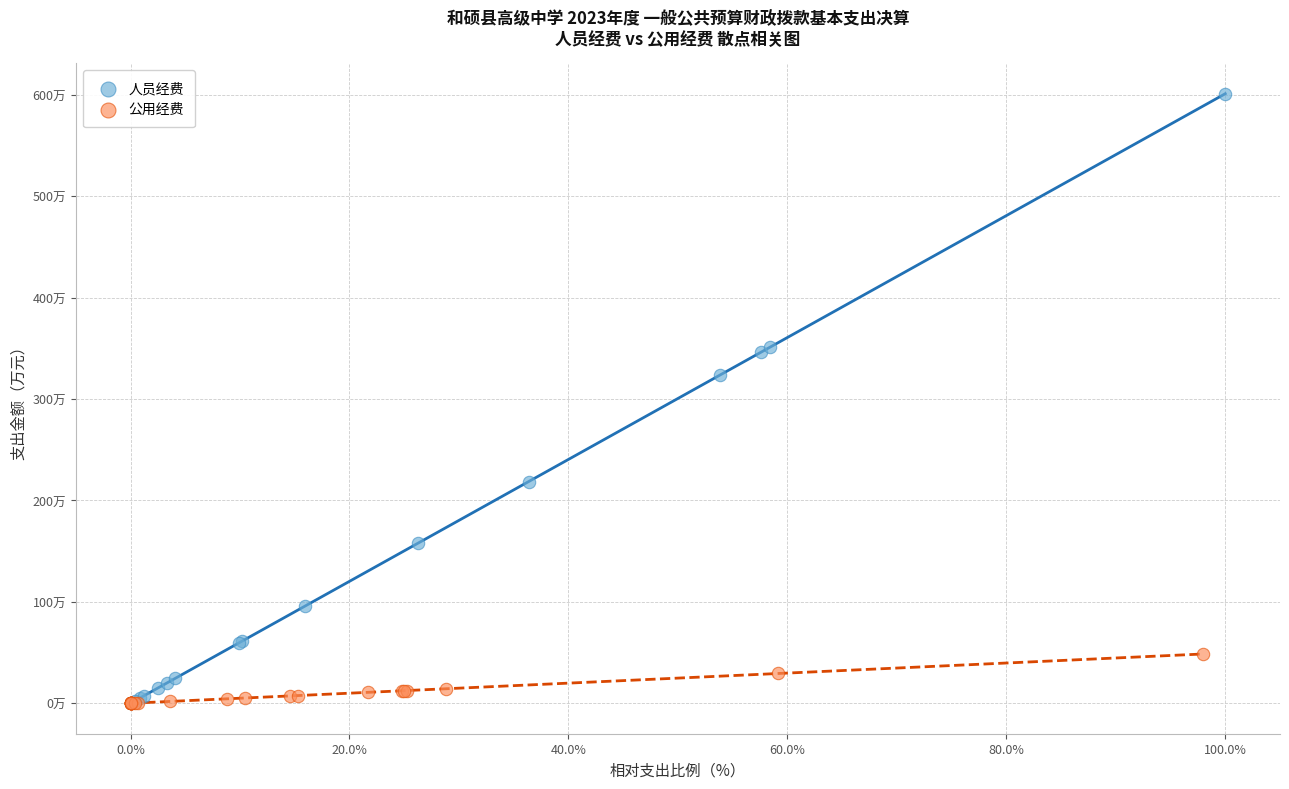

What are all the series names shown in the legend?

人员经费, 公用经费